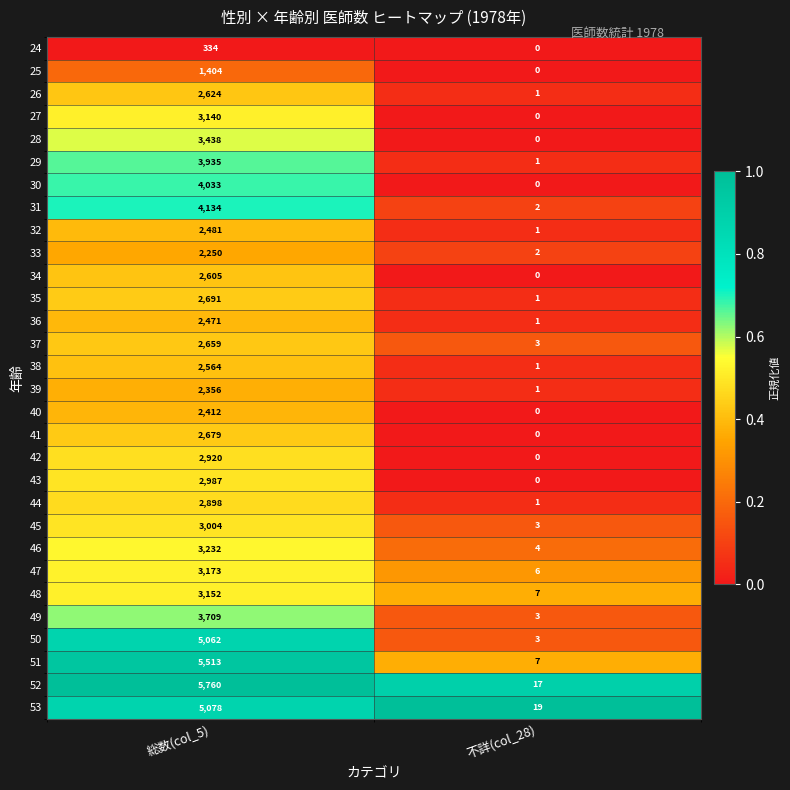

What is the approximate value of 51 at 不詳(col_28)?

7